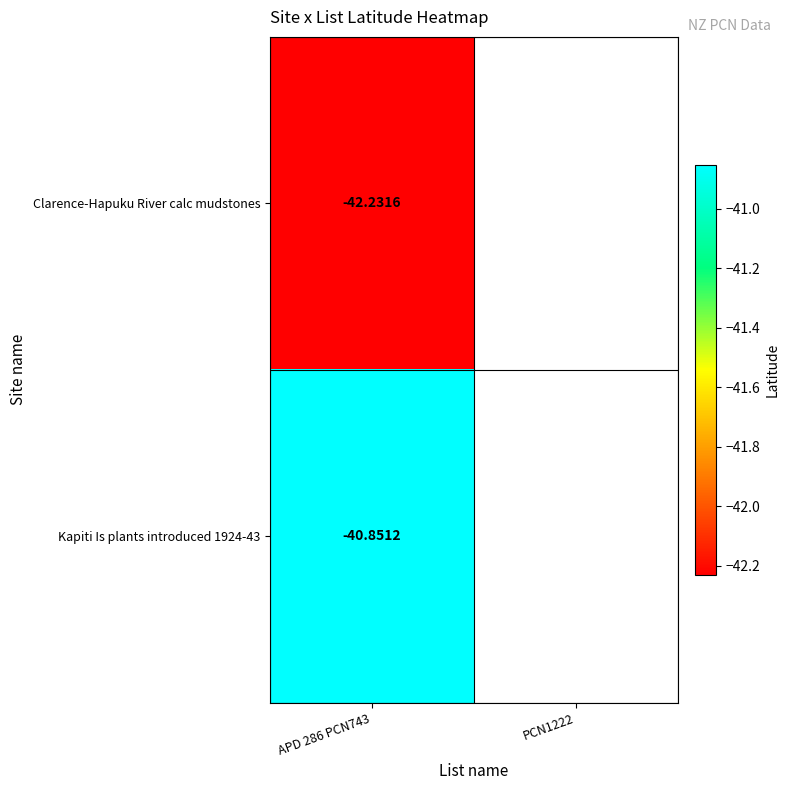

List the series in order of their peak value, lowest first.

Clarence-Hapuku River calc mudstones, Kapiti Is plants introduced 1924-43